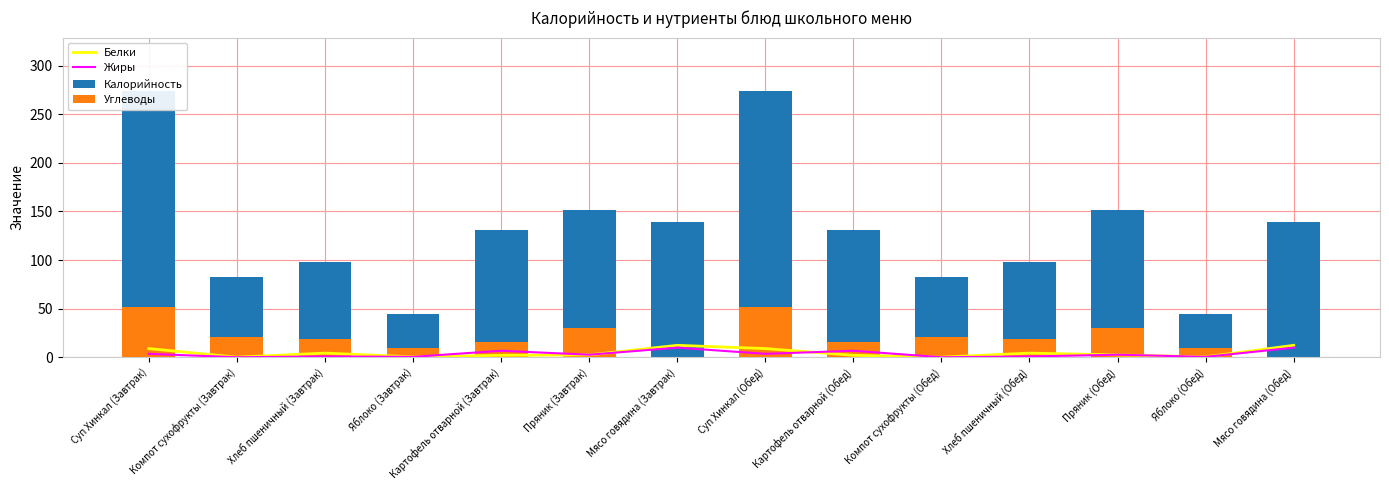

What position from the right is Яблоко (Завтрак)?

11